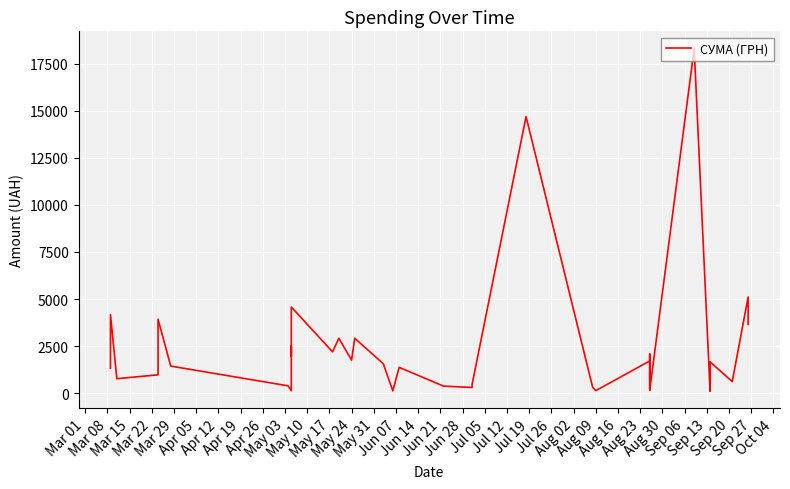

Reading left to right, extract all data points from this chart.

1325.0	4175.0	767.0	974.0	3924.0	1437.0	388.0	126.5	2500.0	1950.0	4576.5	2195.0	2913.0	1753.9	2915.5	1561.0	120.0	1370.0	373.0	302.0	470.0	14688.8	304.5	135.0	1710.0	2061.1	172.1	1710.0	2061.1	172.1	18309.5	126.5	126.5	1663.5	126.5	126.5	1663.5	615.0	5108.2	3654.1